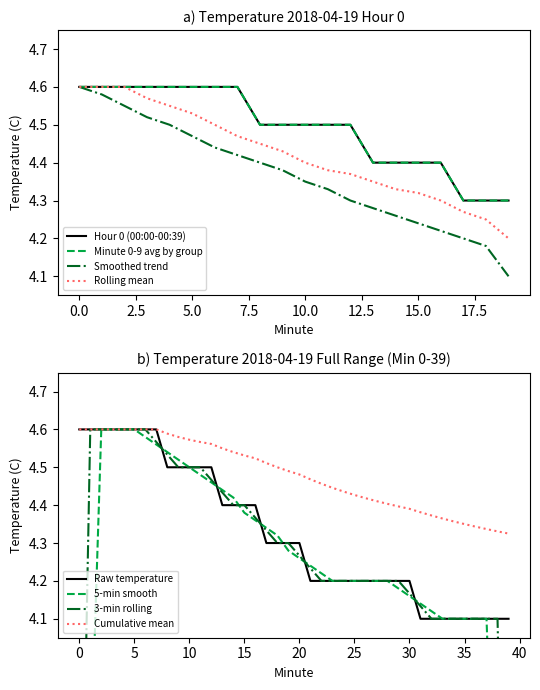

How many lines are shown in the chart?

4